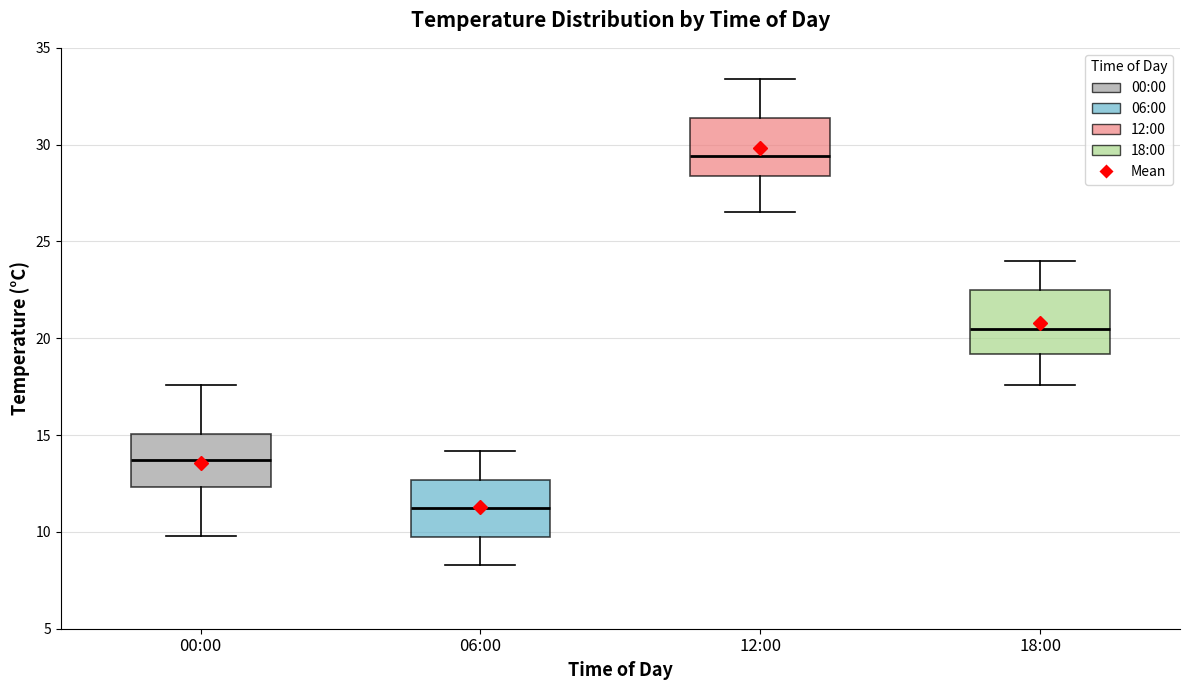

Reading left to right, read every box against the y-axis: the position of its median line, the range the box covers, and the ends of its whiskers. The values are not printed on the chart, so give them approximately, as read against the axis.

00:00: median 13.5, box 12.5 to 15.0, whiskers 10.0 to 17.5
06:00: median 11.5, box 9.5 to 12.5, whiskers 8.5 to 14.0
12:00: median 29.5, box 28.5 to 31.5, whiskers 26.5 to 33.5
18:00: median 20.5, box 19.0 to 22.5, whiskers 17.5 to 24.0